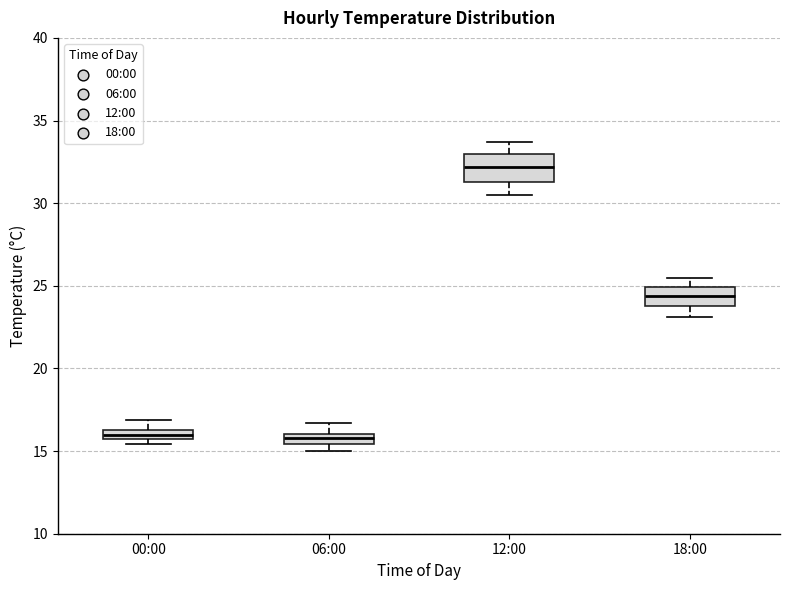

Where does the median line of the box for 18:00 sit on the y-axis? The values are not printed on the chart, so give them approximately, as read against the axis.

24.5